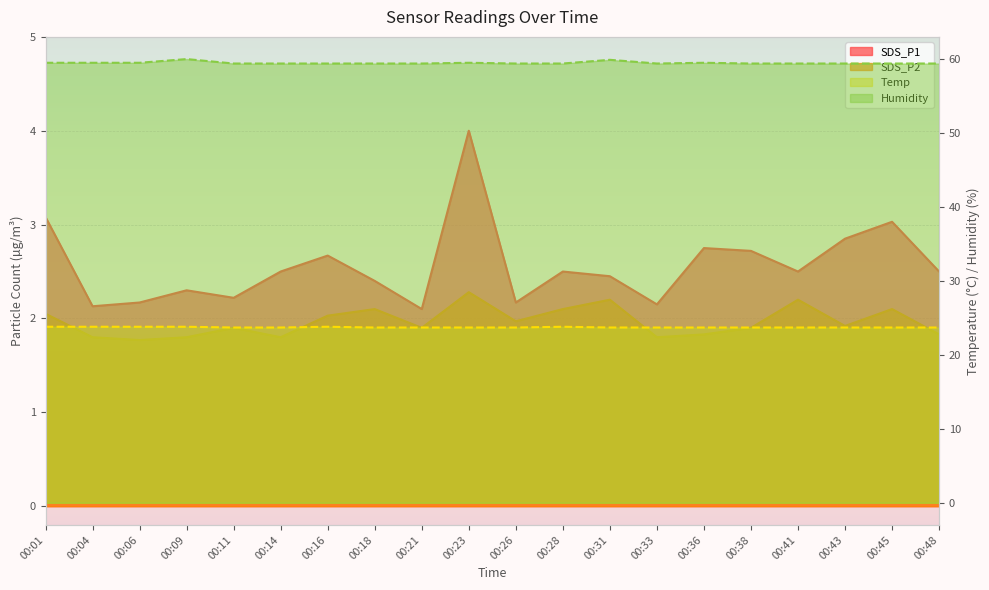

True or false: Temp has a value of 23.7 at 00:18.

True